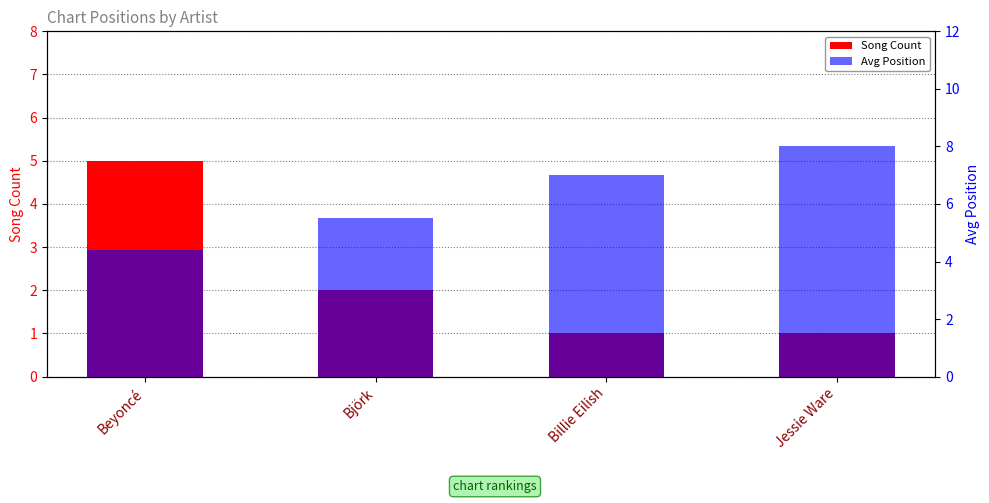

How many Avg Position values are between 5 and 8?

3